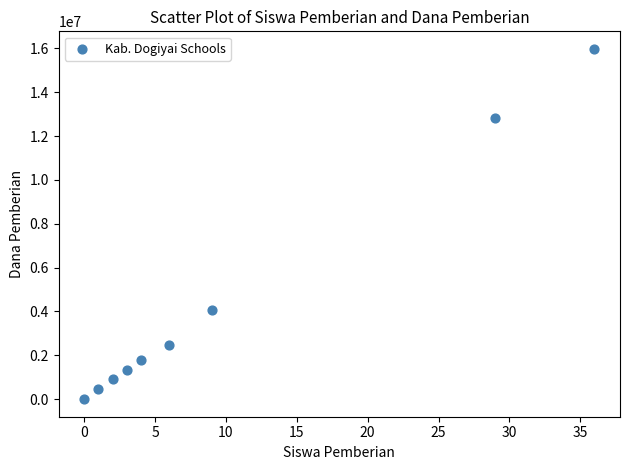

What is the average X value?

10